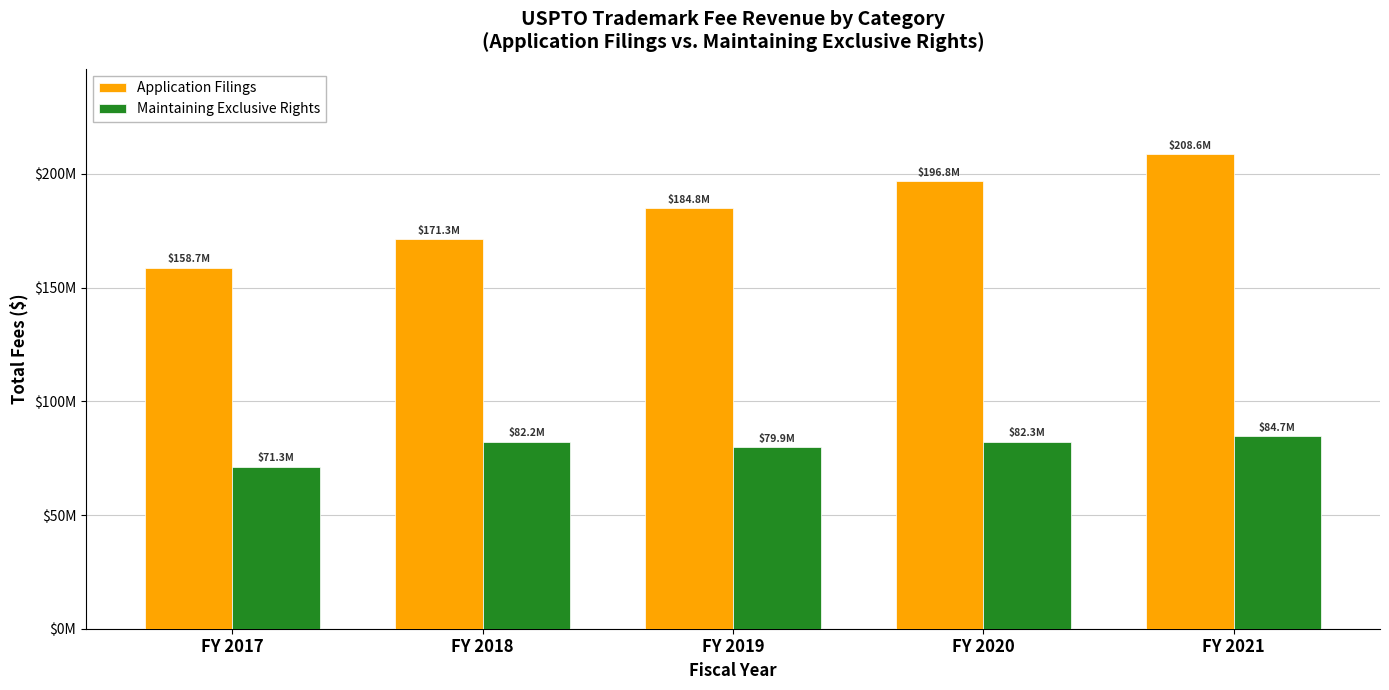

What is the value of the Application Filings bar at the 5th from the left?

208573125